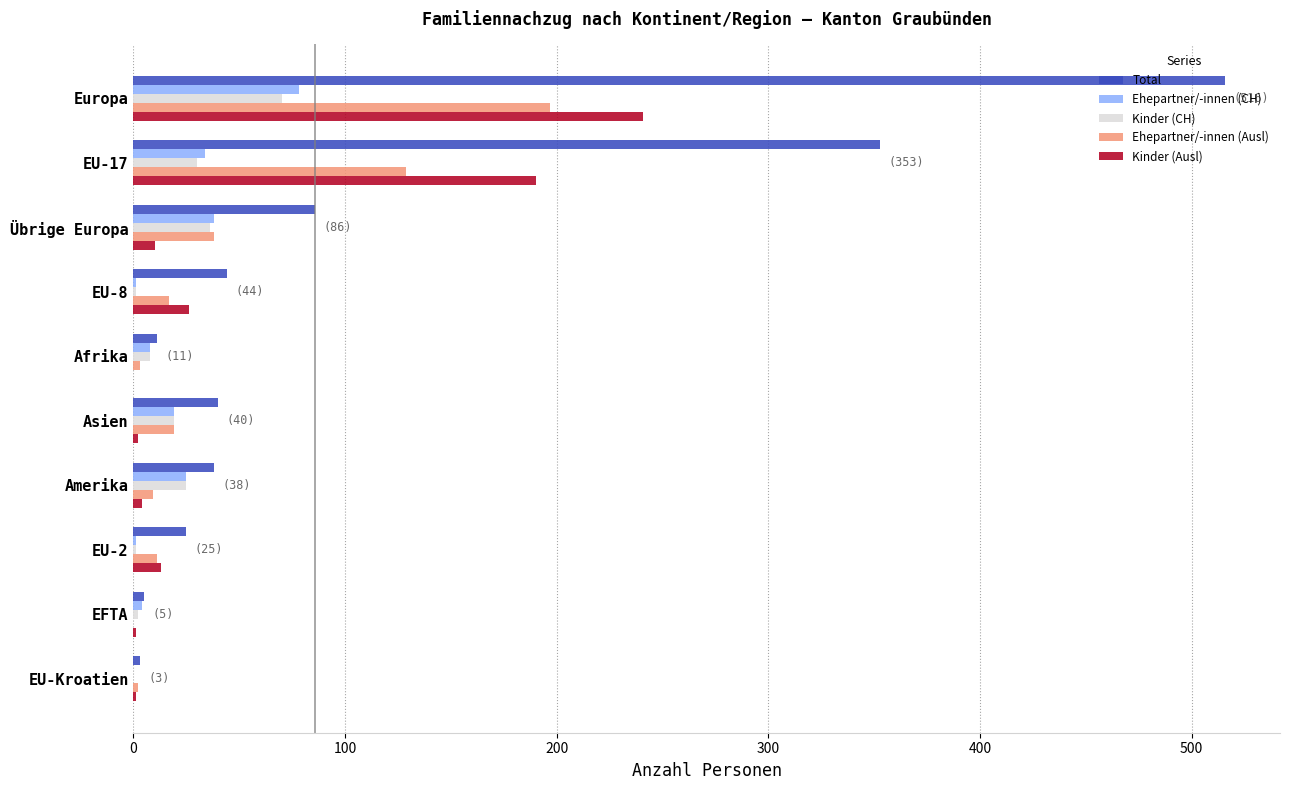

The Kinder (CH) series shows 114 at Europa. True or false?

False